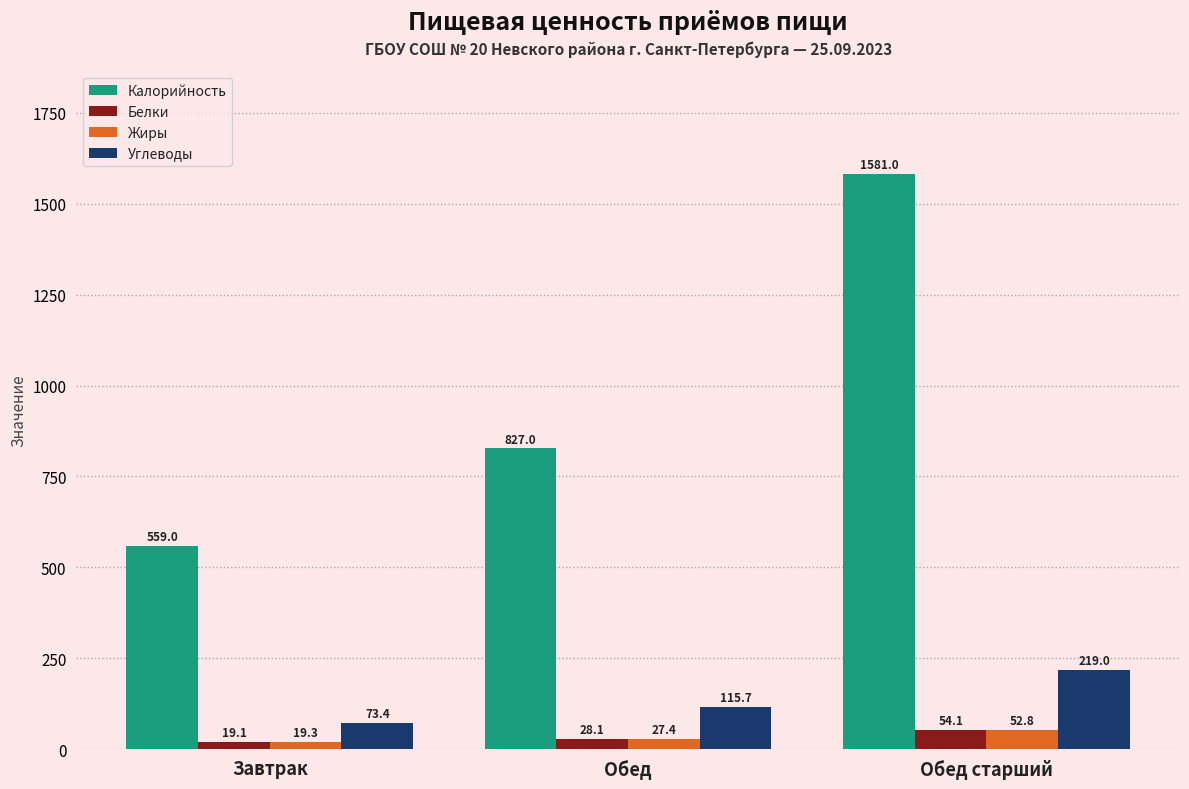

What is the sum of all Белки values?

101.4